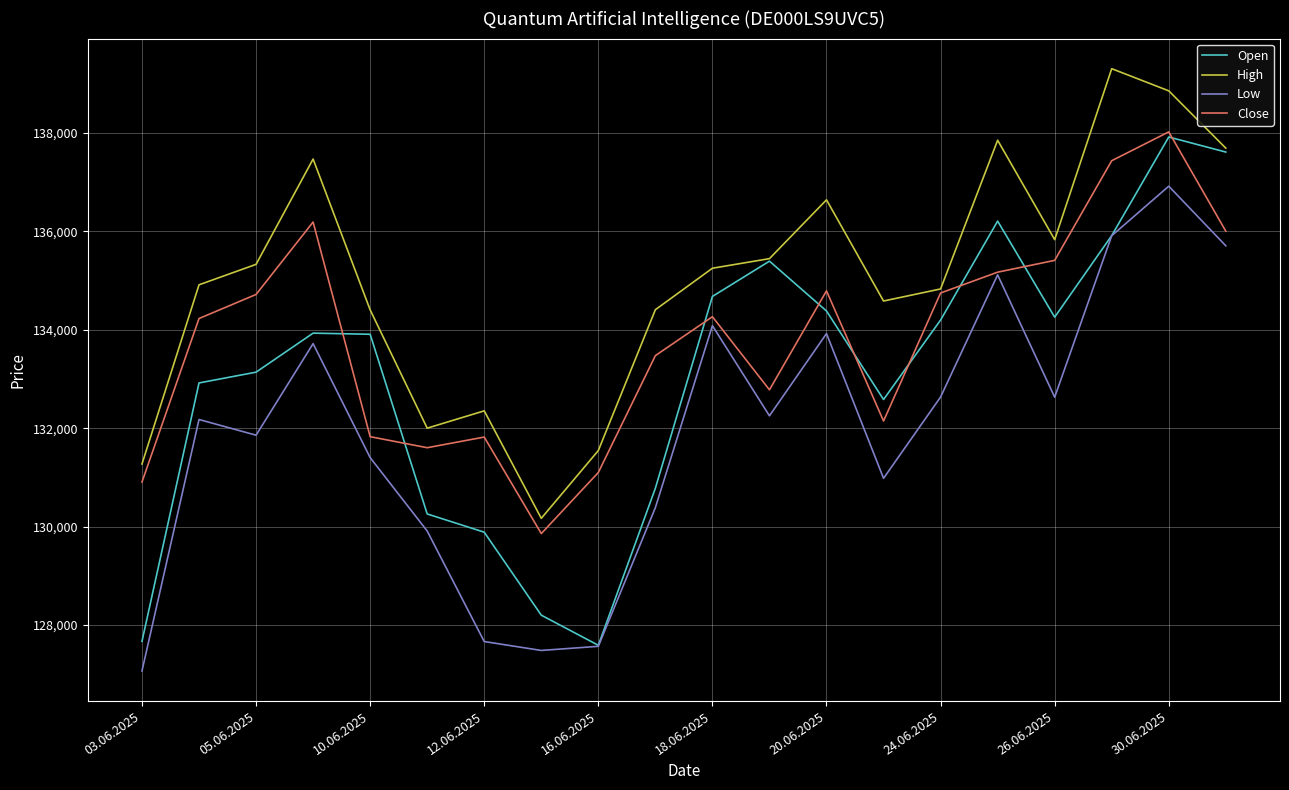

What is the maximum value shown in the chart?

139305